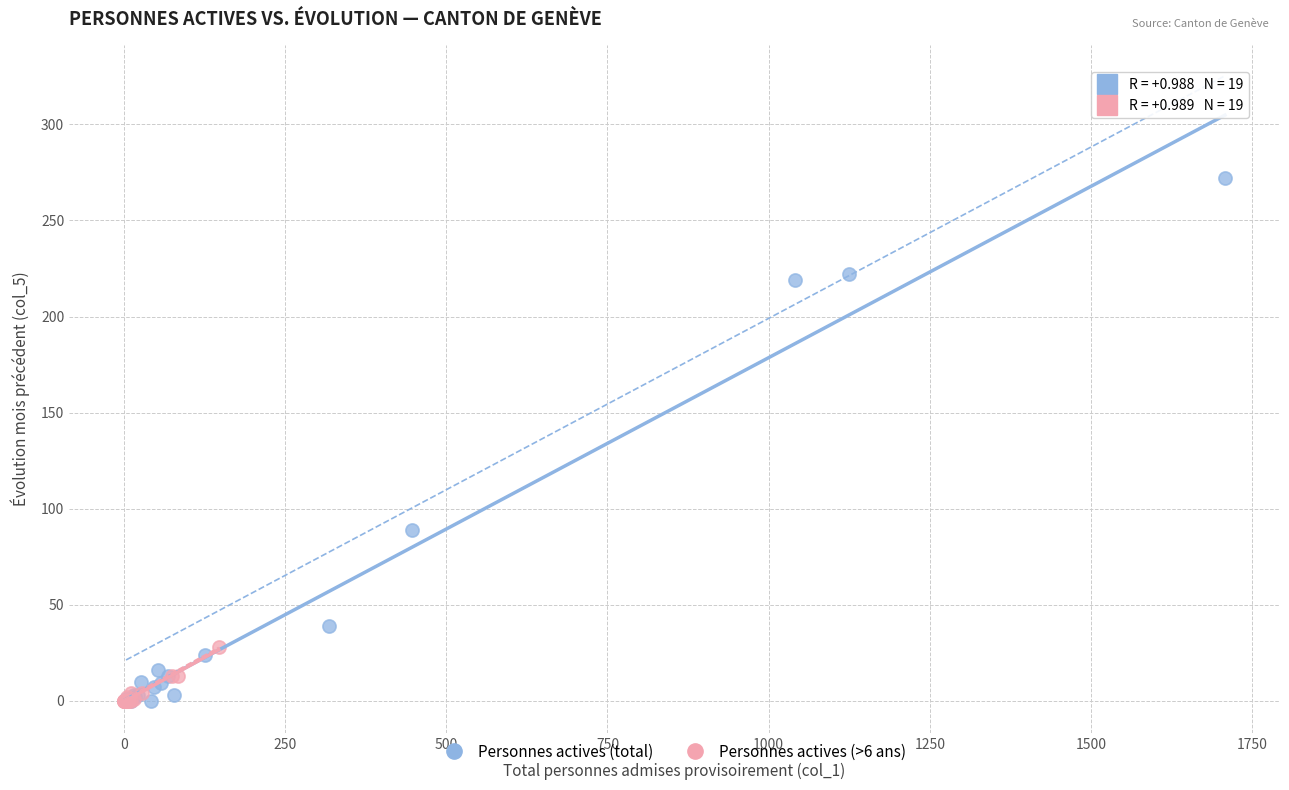

Which series has the largest Y range (max minus min)?

Personnes actives (total)